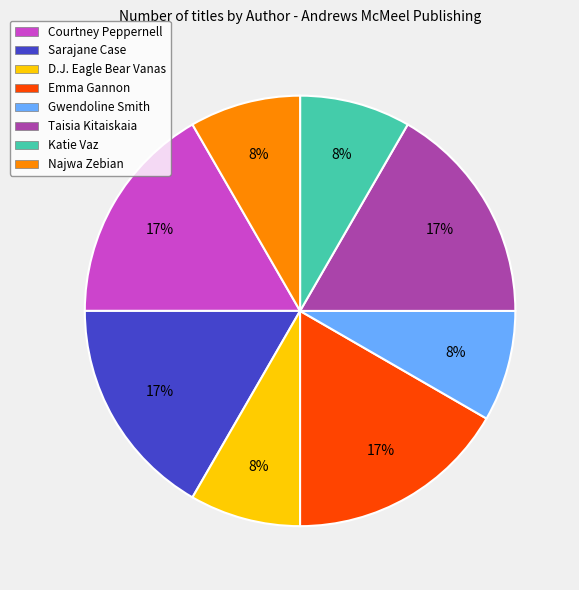

Count the number of slices in the pie.

8